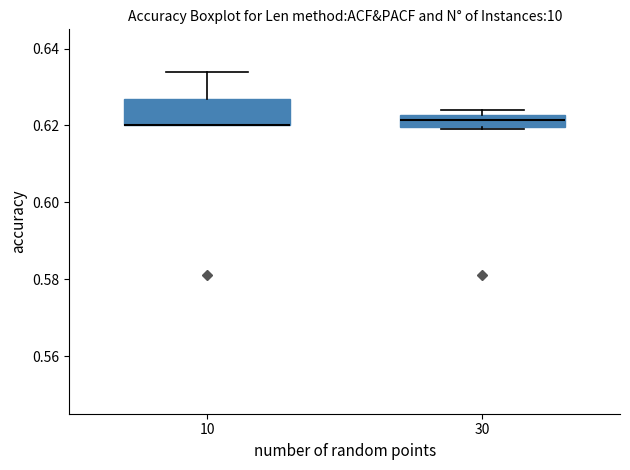

Reading left to right, transcribe this box plot: for each box, give where its median line is, the range the box spans, and where its two whiskers end, as read against the y-axis. The values are not printed on the chart, so give them approximately, as read against the axis.

10: median 0.620 (drawn on the box's lower edge), box 0.620 to 0.626, whiskers 0.620 to 0.634
30: median 0.622 (inside the box), box 0.620 to 0.622, whiskers 0.620 to 0.624